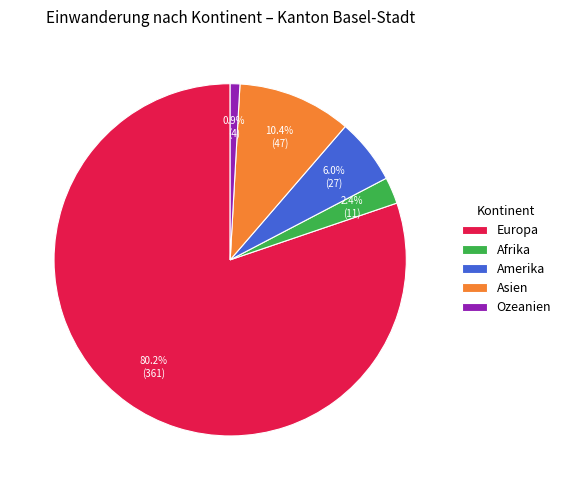

What is the largest slice in the pie chart?

Europa